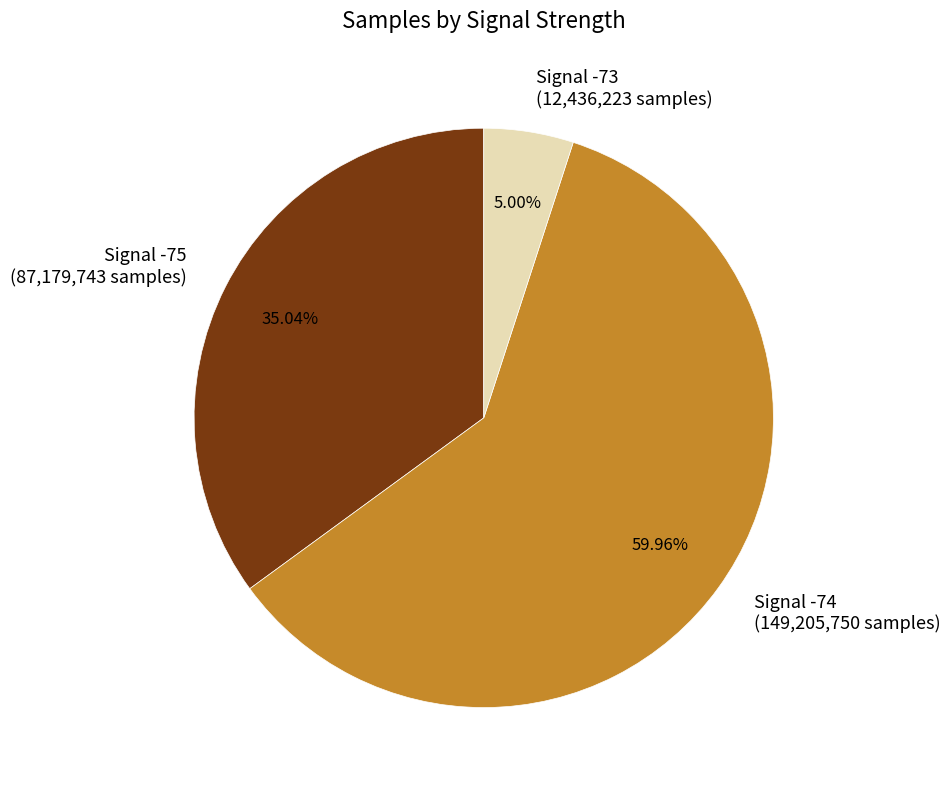

Does Signal -74 (149,205,750 samples) represent more than half of the total?

Yes